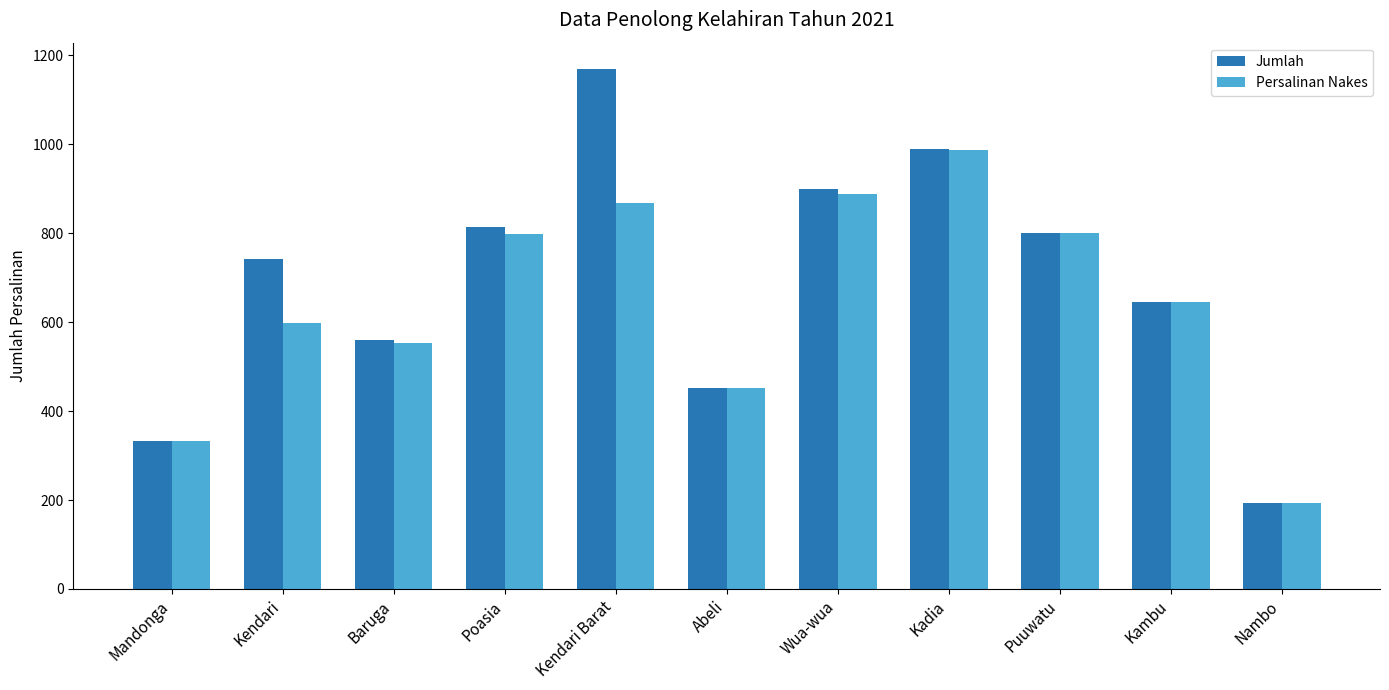

List the labels in order of Jumlah value, largest first.

Kendari Barat, Kadia, Wua-wua, Poasia, Puuwatu, Kendari, Kambu, Baruga, Abeli, Mandonga, Nambo